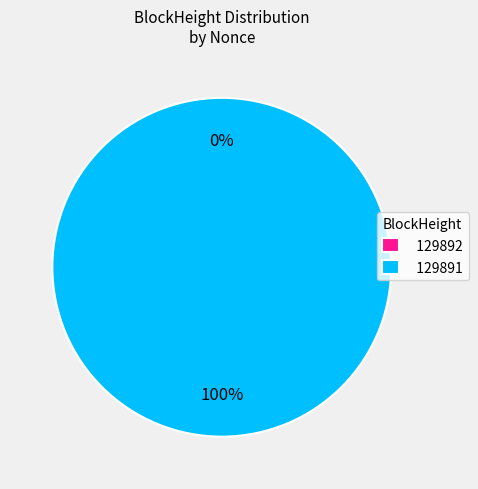

How much of the chart is everything except 129892?

100.0%